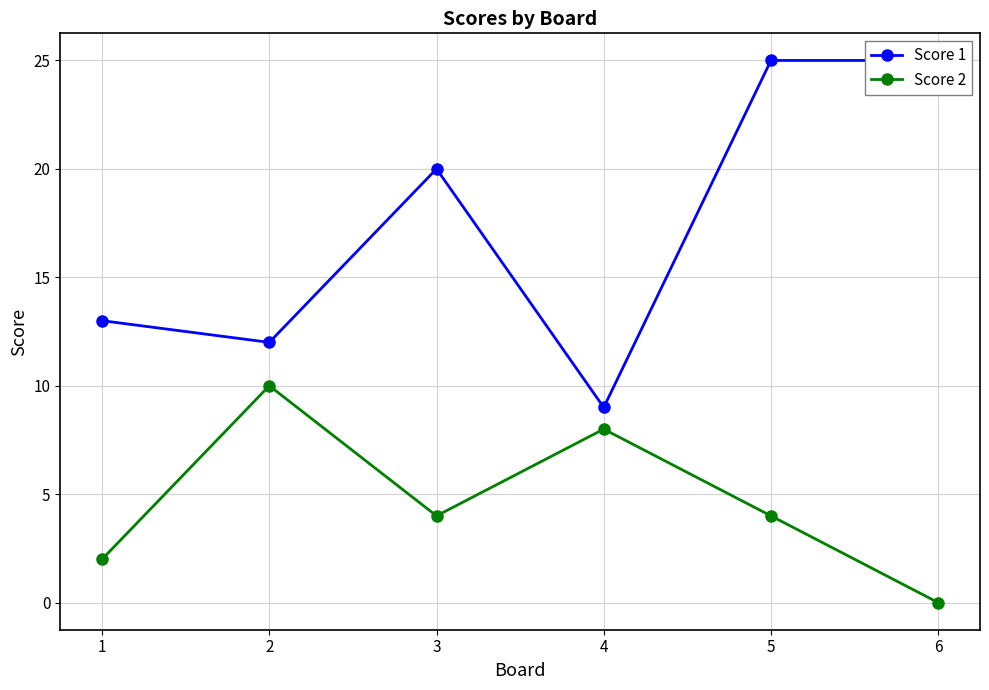

Is it true that Score 1 equals 8 at 3?

False